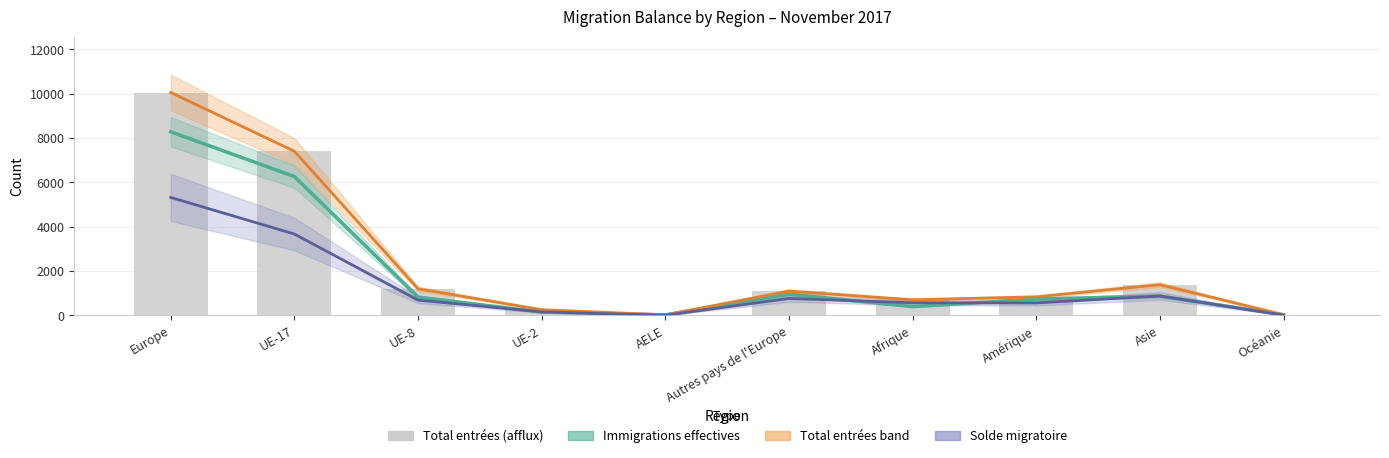

Reading left to right, transcribe all the data shown in this chart.

Immigrations effectives: Europe=8287	UE-17=6267	UE-8=827	UE-2=157	AELE=27	Autres pays de l'Europe=962	Afrique=402	Amérique=739	Asie=876	Océanie=31
Total entrées band: Europe=10059	UE-17=7410	UE-8=1205	UE-2=261	AELE=29	Autres pays de l'Europe=1098	Afrique=706	Amérique=840	Asie=1389	Océanie=36
Solde migratoire: Europe=5325	UE-17=3675	UE-8=692	UE-2=162	AELE=7	Autres pays de l'Europe=768	Afrique=572	Amérique=566	Asie=880	Océanie=14
Total entrées (afflux): Europe=10059	UE-17=7410	UE-8=1205	UE-2=261	AELE=29	Autres pays de l'Europe=1098	Afrique=706	Amérique=840	Asie=1389	Océanie=36